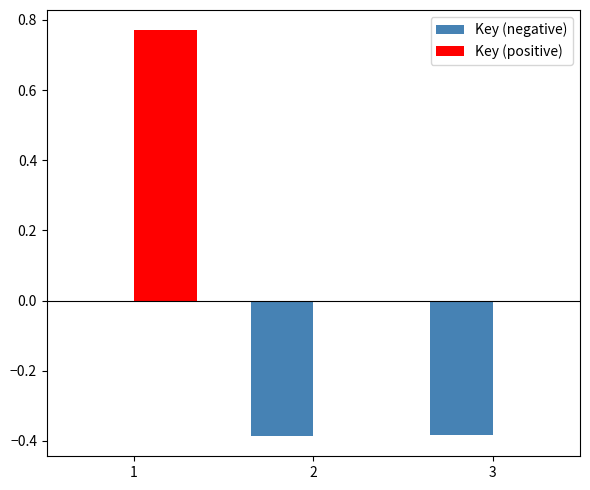

Which series has the largest total across all categories?

Key (positive)